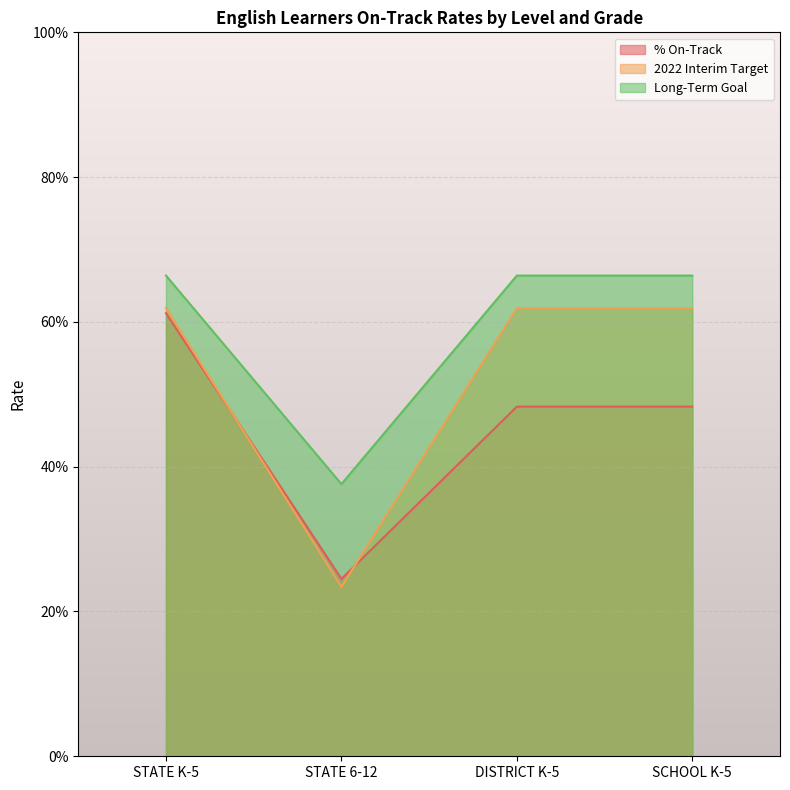

What is the value of the Long-Term Goal point at the 1st from the left?

0.7